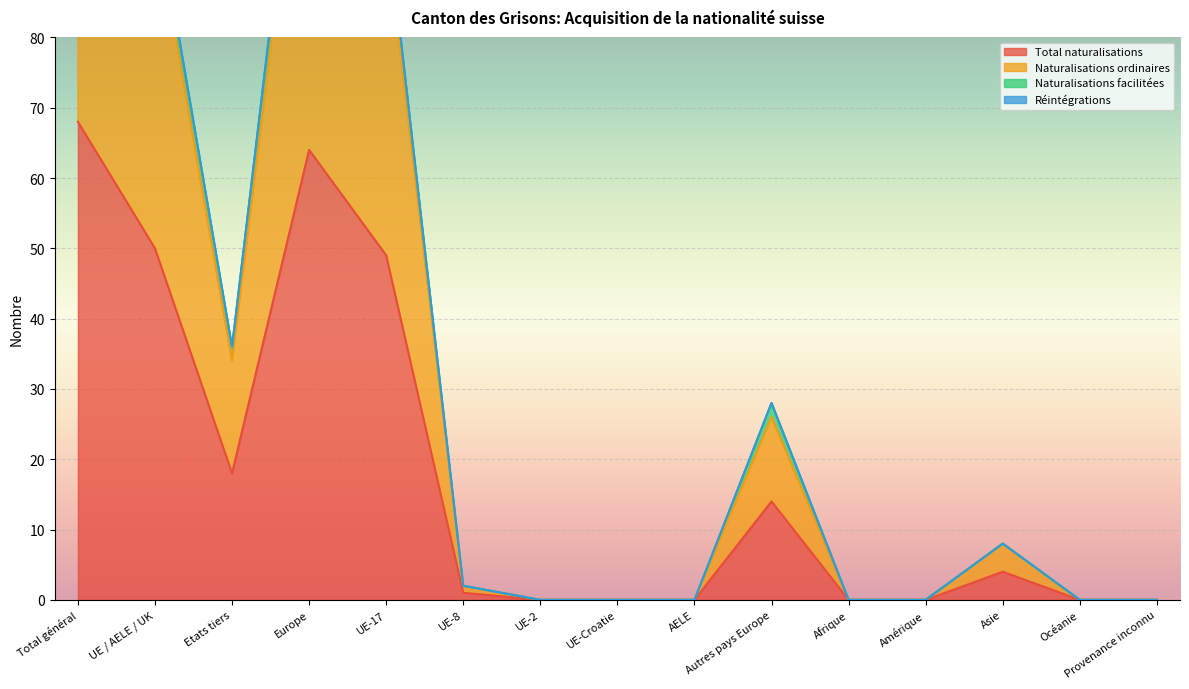

Which series has the largest total across all categories?

Naturalisations ordinaires